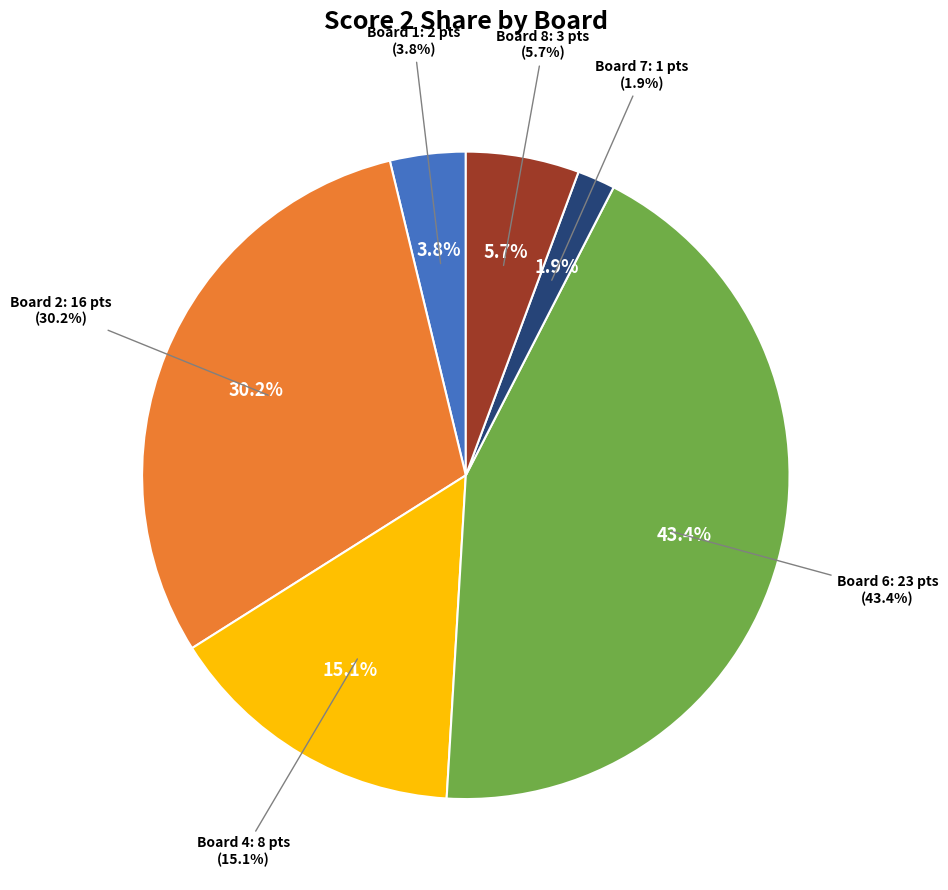

Is the sum of Board 7 and Board 6 greater than half?

No